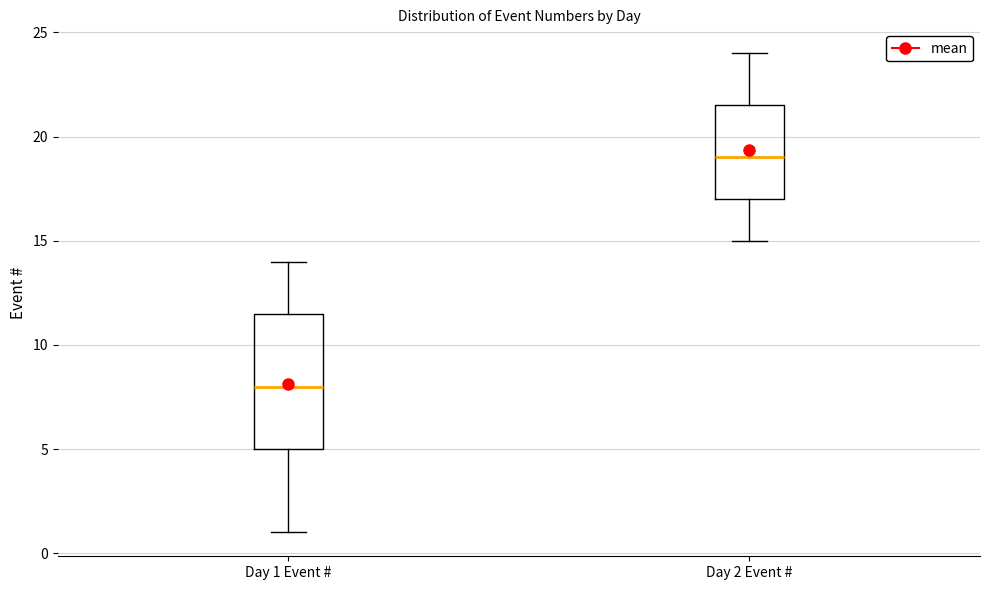

Comparing the boxes themselves (not the whiskers), which one is the tallest?

Day 1 Event #